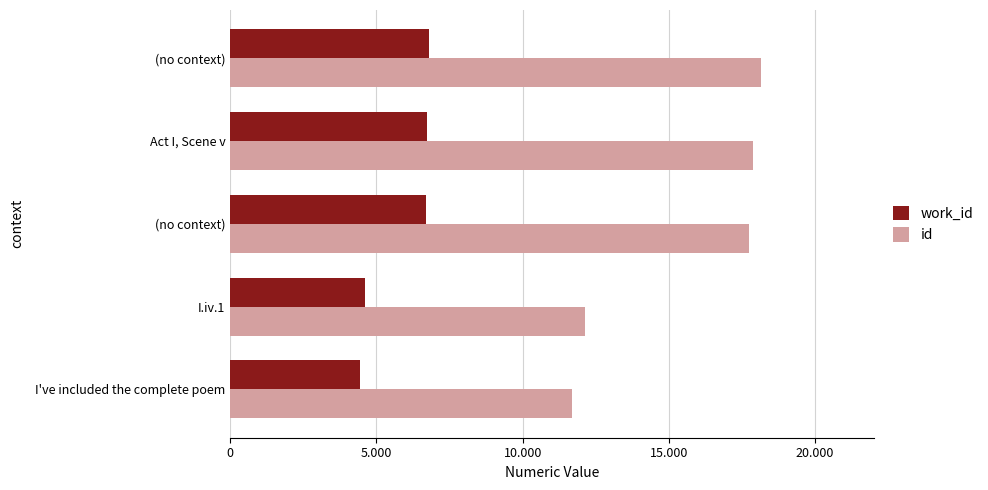

What are all the series names shown in the legend?

work_id, id